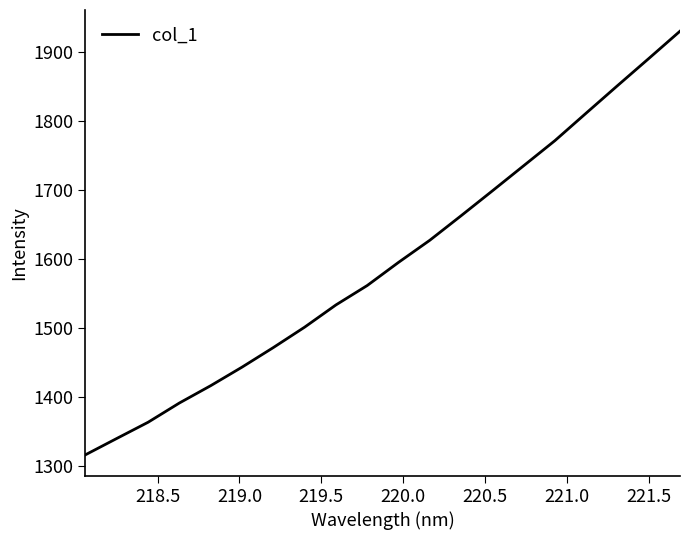

True or false: there are more than 2 points higher than both neighbors.

False